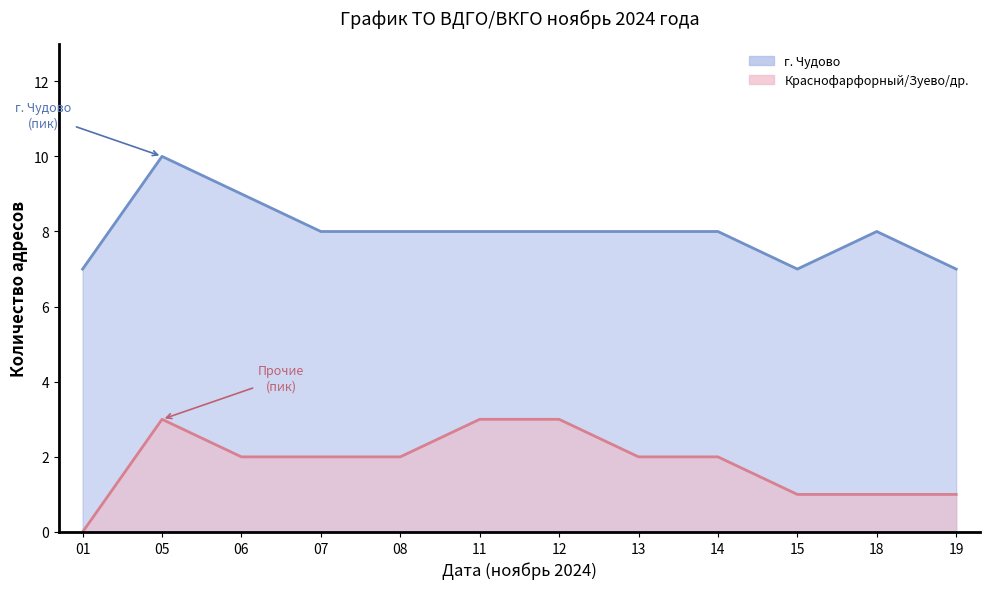

What is the maximum value shown in the chart?

3